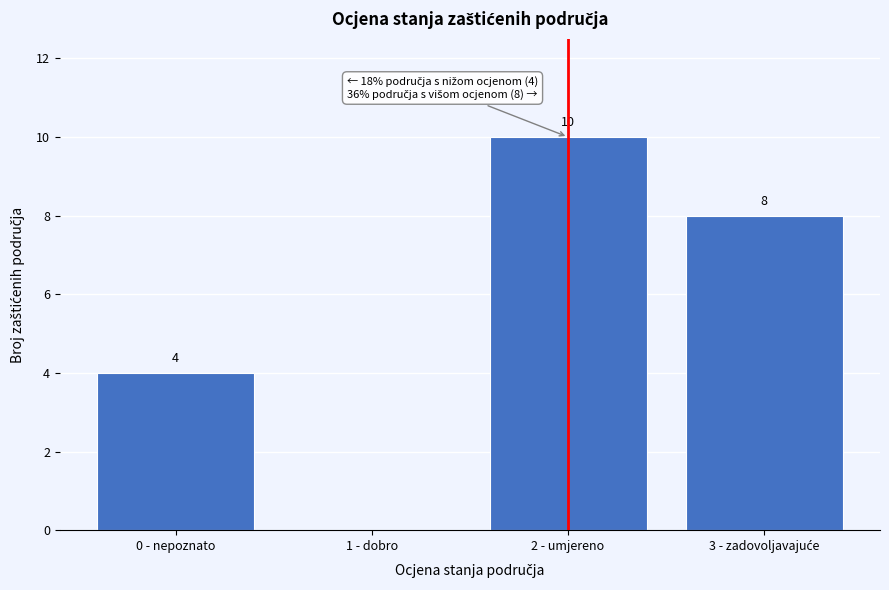

Where is the data nearest to the value 5?

0 - nepoznato